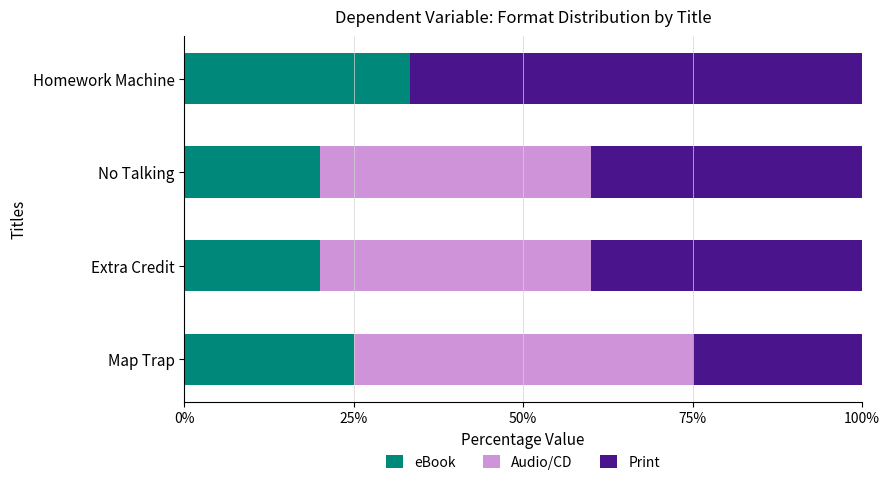

What is the sum of the eBook values at Homework Machine and Extra Credit?

53.3